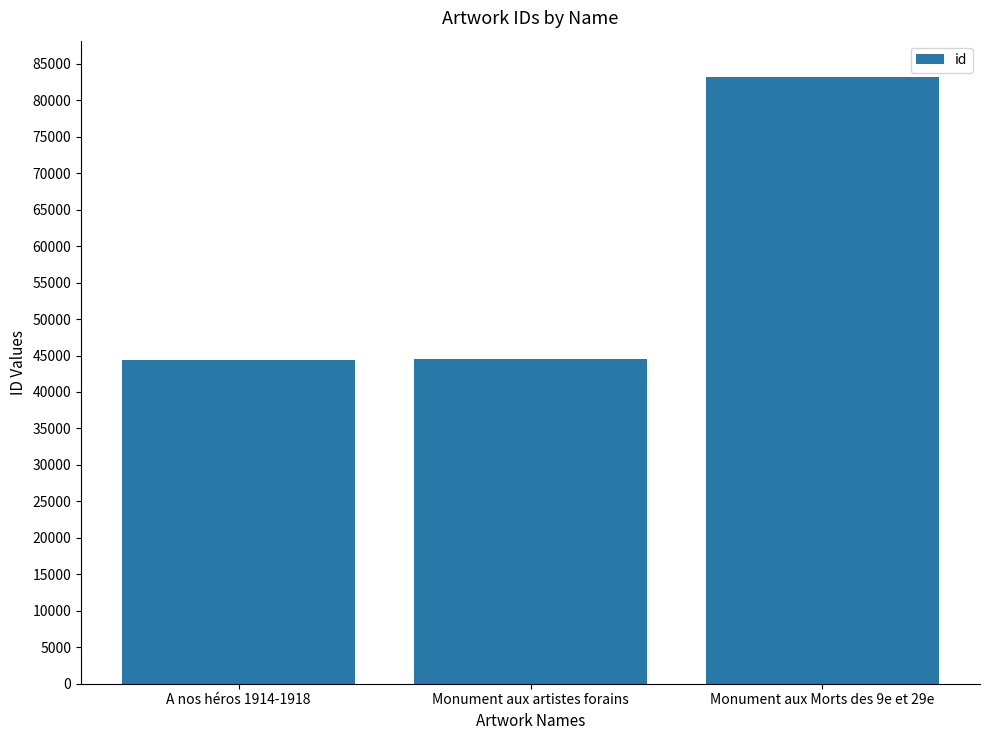

At which category does the chart reach its peak across all series?

Monument aux Morts des 9e et 29e